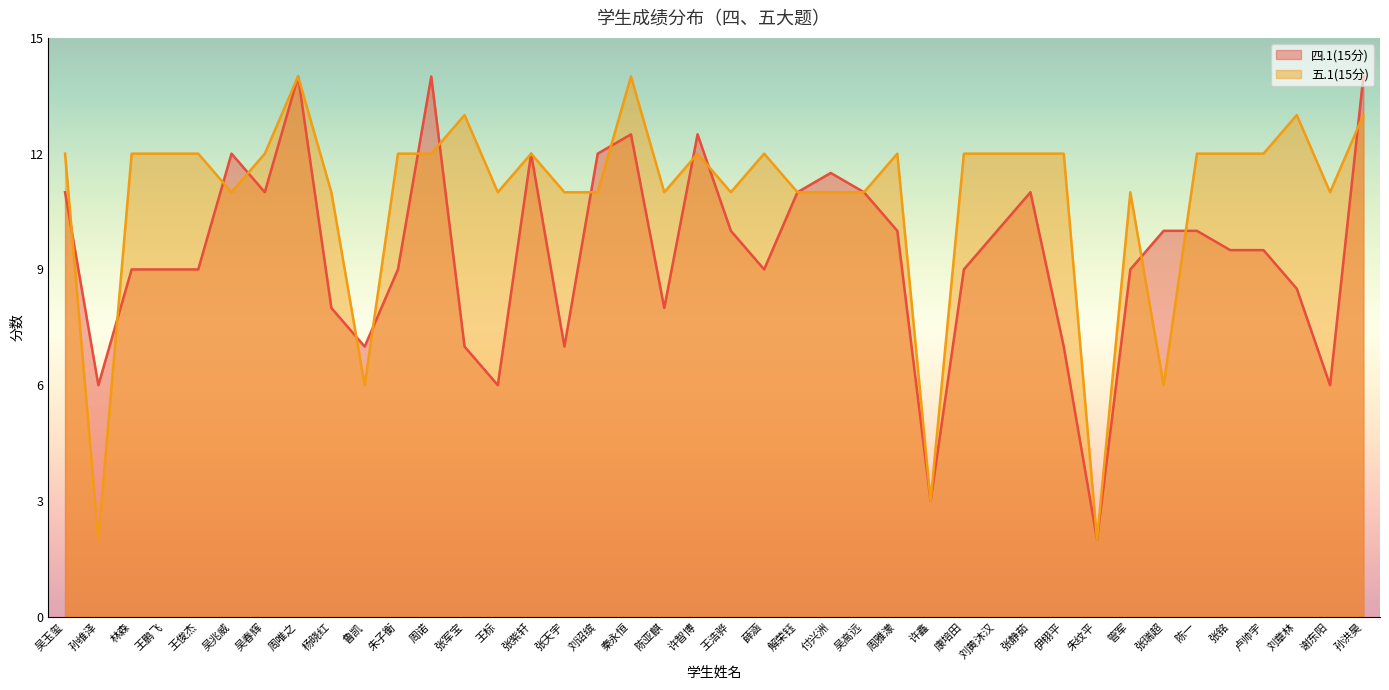

How many interior local peaks does the 五.1(15分) series have?

9